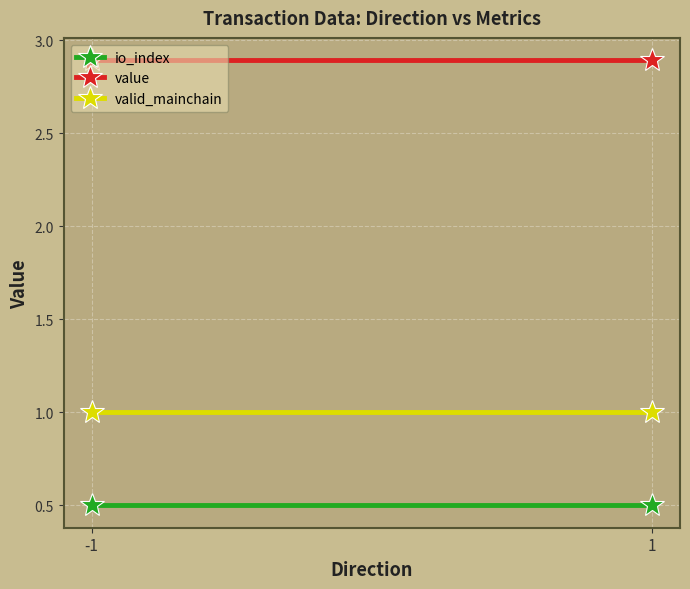

Is it true that io_index equals 0.7 at 1?

False